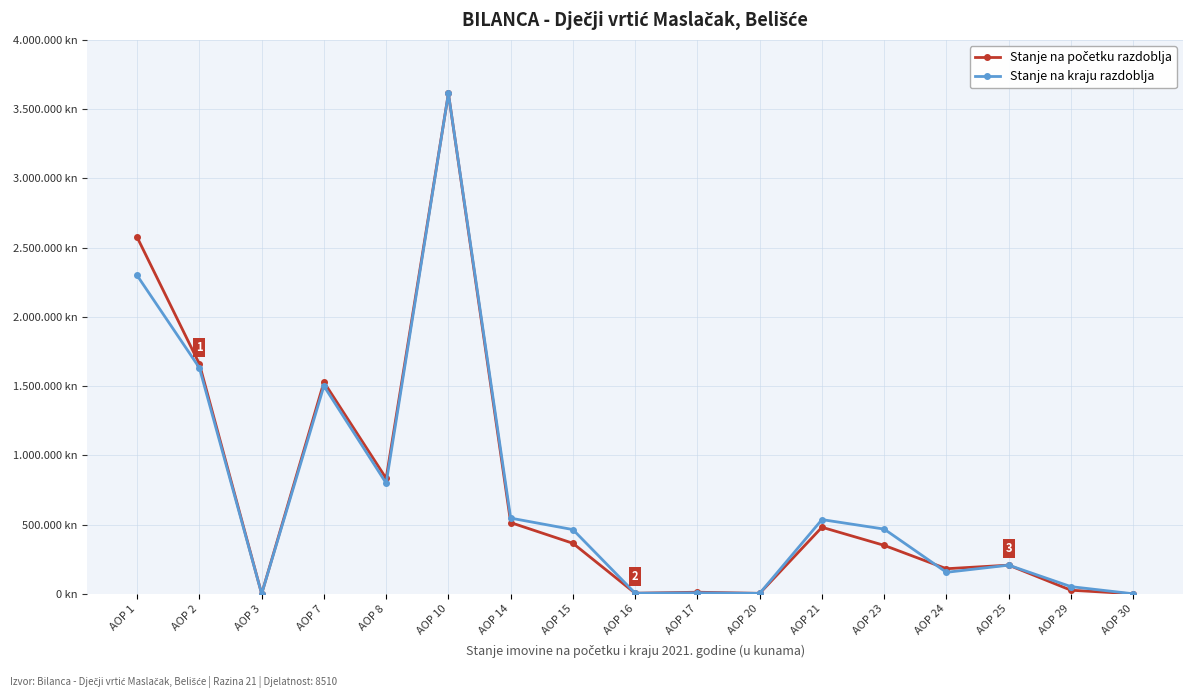

Is this an area chart (filled region under the line)?

No